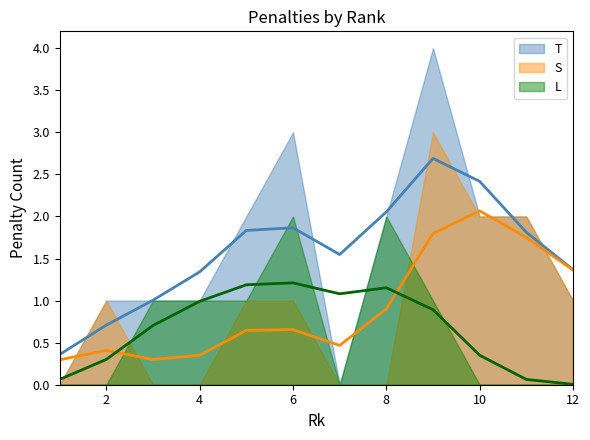

Which series has the widest spread of values?

T